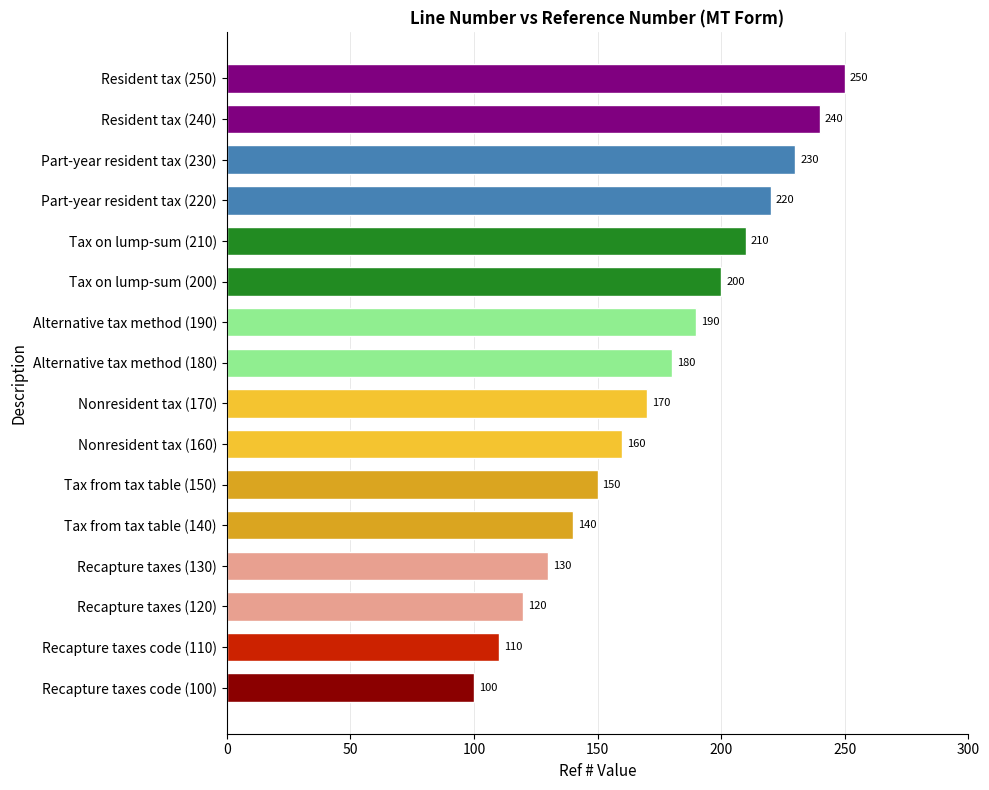

What is the difference between the second highest and second lowest values?

130